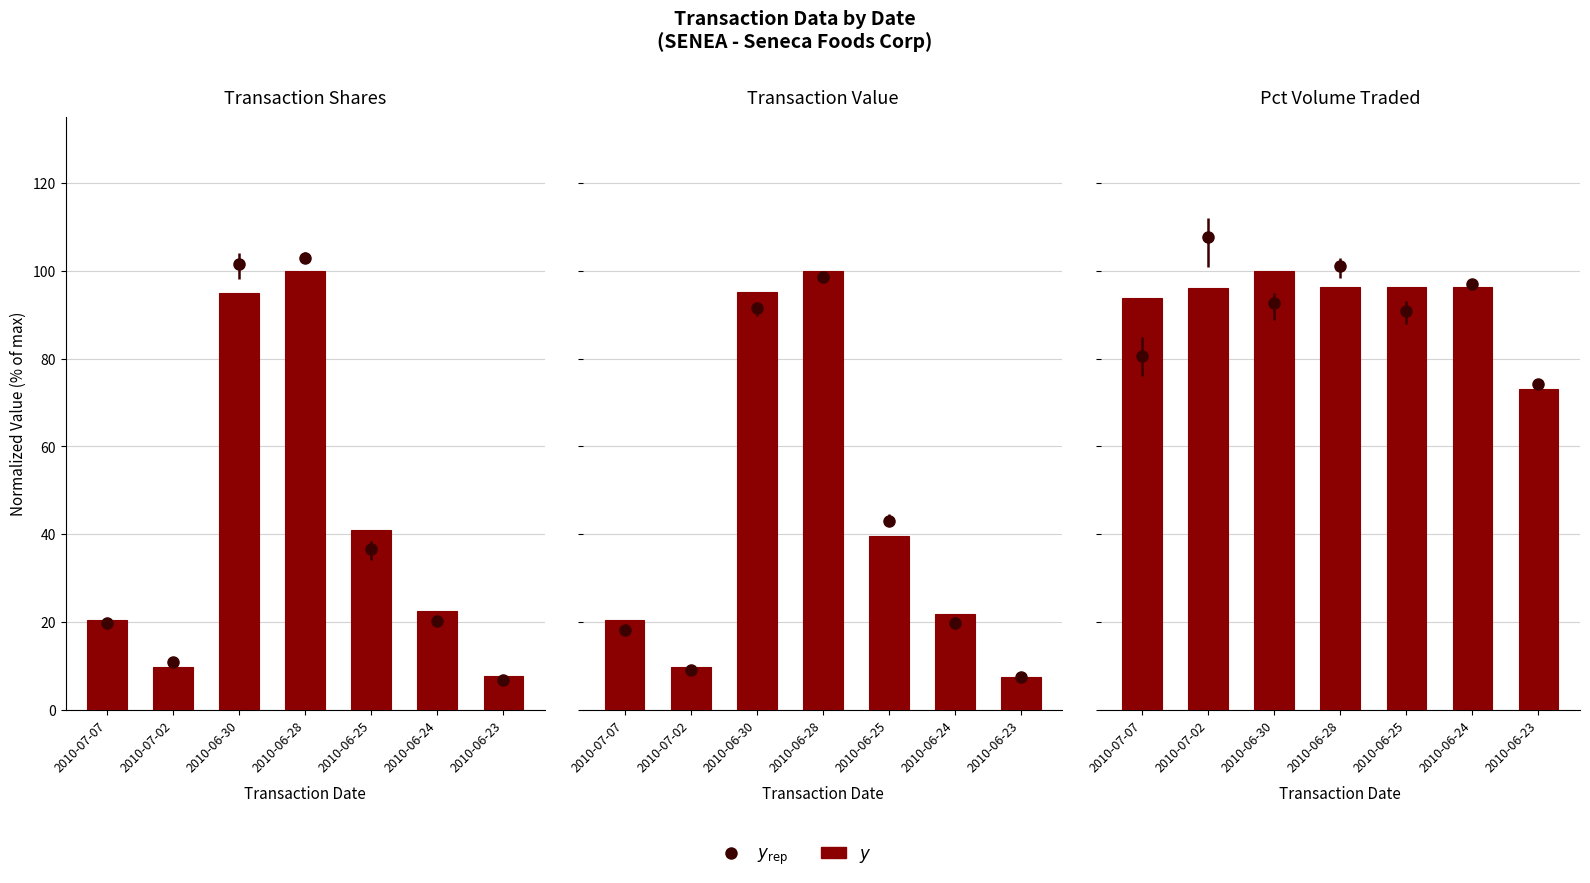

What is the average value?

93.1